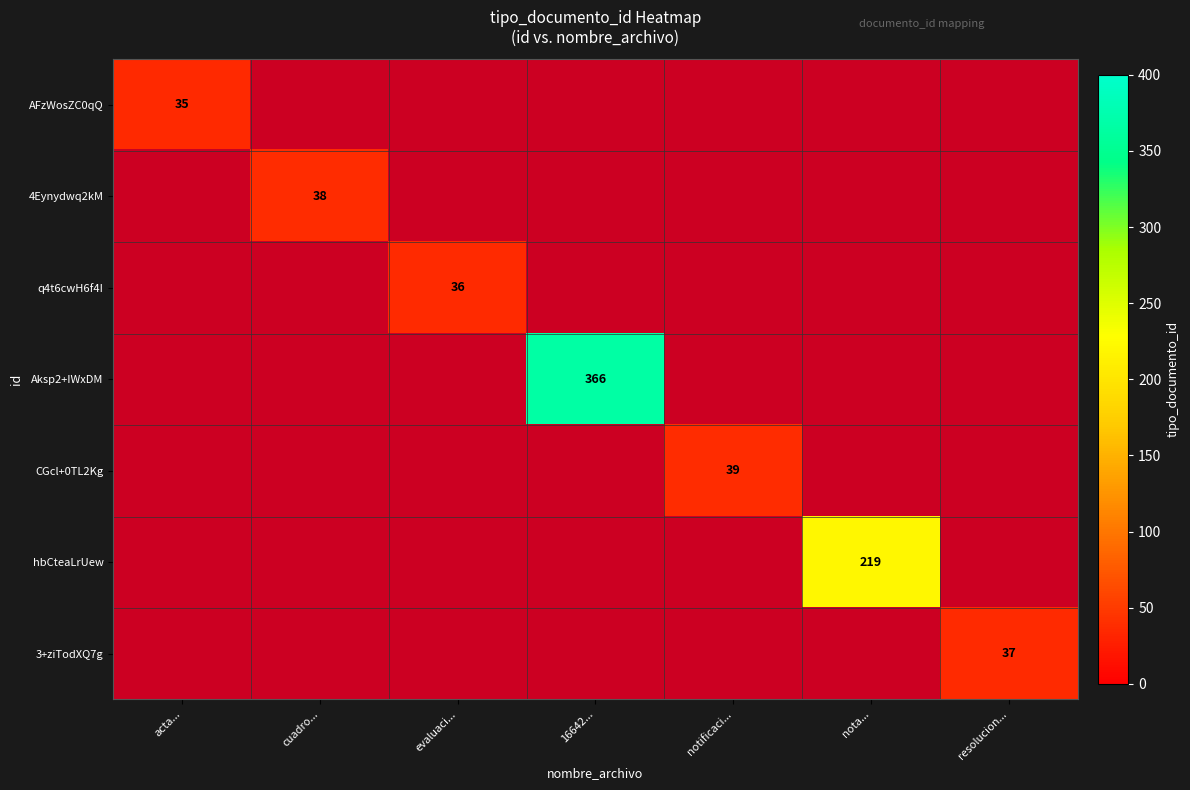

Which series has the largest range (max minus min)?

Aksp2+IWxDM